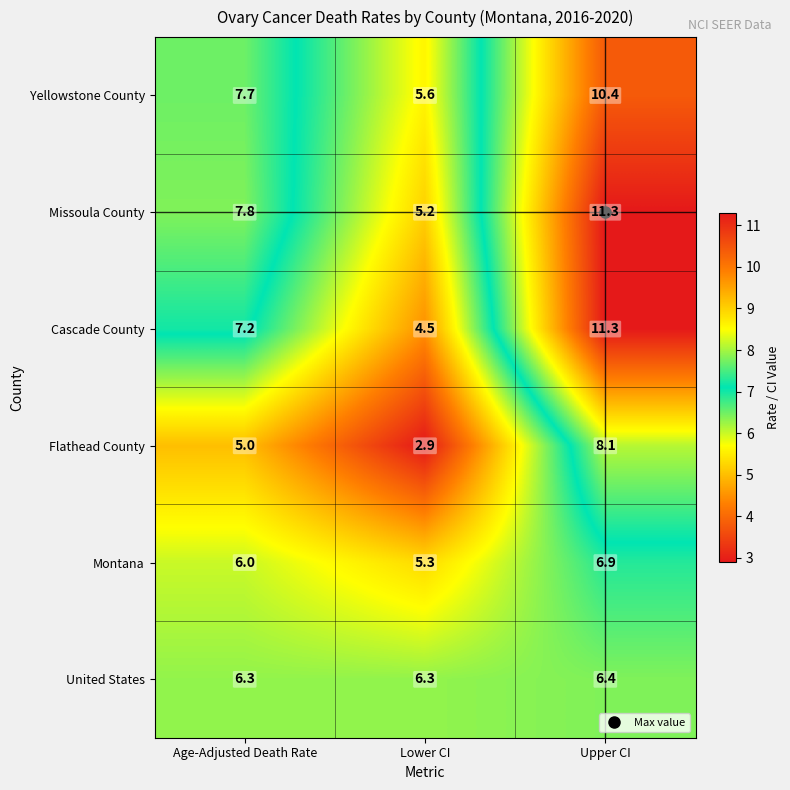

What is the maximum value shown in the chart?

11.3